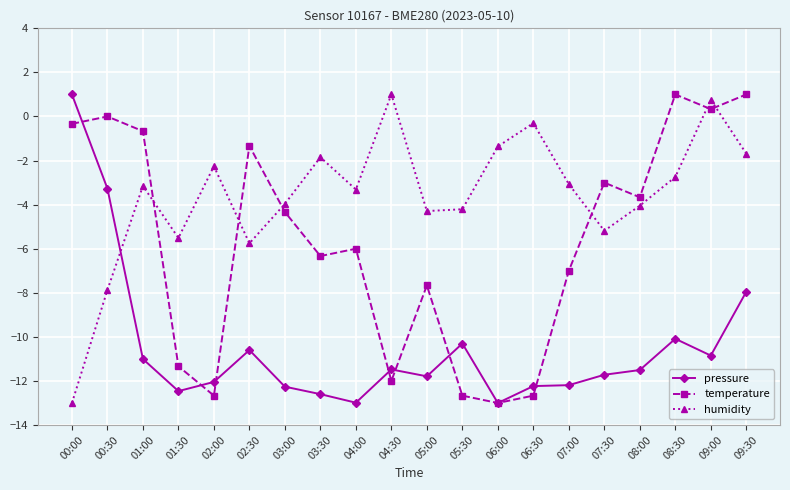

What is the label of the 12th point from the right?

04:00